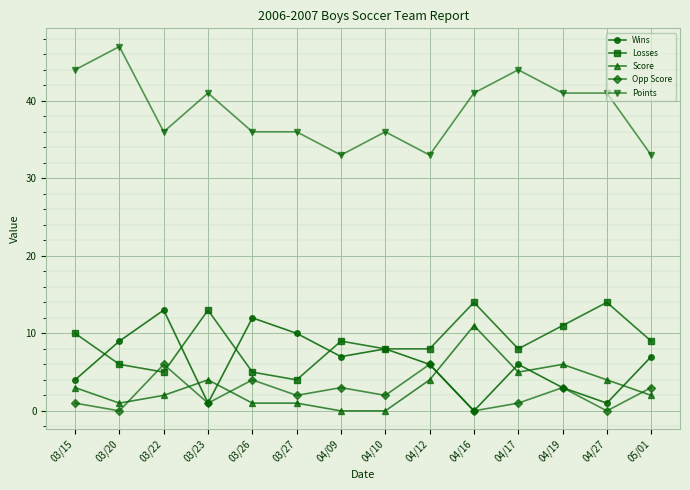

True or false: Score has a value of 1 at 03/23.

False